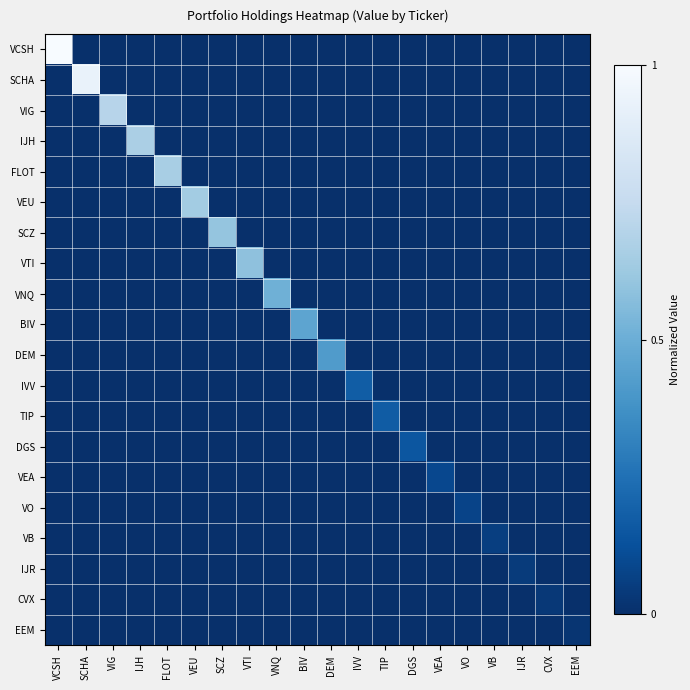

Reading right to left, extract all data points from this chart.

VCSH: EEM=0.0	CVX=0.0	IJR=0.0	VB=0.0	VO=0.0	VEA=0.0	DGS=0.0	TIP=0.0	IVV=0.0	DEM=0.0	BIV=0.0	VNQ=0.0	VTI=0.0	SCZ=0.0	VEU=0.0	FLOT=0.0	IJH=0.0	VIG=0.0	SCHA=0.0	VCSH=1.0
SCHA: EEM=0.0	CVX=0.0	IJR=0.0	VB=0.0	VO=0.0	VEA=0.0	DGS=0.0	TIP=0.0	IVV=0.0	DEM=0.0	BIV=0.0	VNQ=0.0	VTI=0.0	SCZ=0.0	VEU=0.0	FLOT=0.0	IJH=0.0	VIG=0.0	SCHA=0.9	VCSH=0.0
VIG: EEM=0.0	CVX=0.0	IJR=0.0	VB=0.0	VO=0.0	VEA=0.0	DGS=0.0	TIP=0.0	IVV=0.0	DEM=0.0	BIV=0.0	VNQ=0.0	VTI=0.0	SCZ=0.0	VEU=0.0	FLOT=0.0	IJH=0.0	VIG=0.7	SCHA=0.0	VCSH=0.0
IJH: EEM=0.0	CVX=0.0	IJR=0.0	VB=0.0	VO=0.0	VEA=0.0	DGS=0.0	TIP=0.0	IVV=0.0	DEM=0.0	BIV=0.0	VNQ=0.0	VTI=0.0	SCZ=0.0	VEU=0.0	FLOT=0.0	IJH=0.7	VIG=0.0	SCHA=0.0	VCSH=0.0
FLOT: EEM=0.0	CVX=0.0	IJR=0.0	VB=0.0	VO=0.0	VEA=0.0	DGS=0.0	TIP=0.0	IVV=0.0	DEM=0.0	BIV=0.0	VNQ=0.0	VTI=0.0	SCZ=0.0	VEU=0.0	FLOT=0.7	IJH=0.0	VIG=0.0	SCHA=0.0	VCSH=0.0
VEU: EEM=0.0	CVX=0.0	IJR=0.0	VB=0.0	VO=0.0	VEA=0.0	DGS=0.0	TIP=0.0	IVV=0.0	DEM=0.0	BIV=0.0	VNQ=0.0	VTI=0.0	SCZ=0.0	VEU=0.6	FLOT=0.0	IJH=0.0	VIG=0.0	SCHA=0.0	VCSH=0.0
SCZ: EEM=0.0	CVX=0.0	IJR=0.0	VB=0.0	VO=0.0	VEA=0.0	DGS=0.0	TIP=0.0	IVV=0.0	DEM=0.0	BIV=0.0	VNQ=0.0	VTI=0.0	SCZ=0.6	VEU=0.0	FLOT=0.0	IJH=0.0	VIG=0.0	SCHA=0.0	VCSH=0.0
VTI: EEM=0.0	CVX=0.0	IJR=0.0	VB=0.0	VO=0.0	VEA=0.0	DGS=0.0	TIP=0.0	IVV=0.0	DEM=0.0	BIV=0.0	VNQ=0.0	VTI=0.6	SCZ=0.0	VEU=0.0	FLOT=0.0	IJH=0.0	VIG=0.0	SCHA=0.0	VCSH=0.0
VNQ: EEM=0.0	CVX=0.0	IJR=0.0	VB=0.0	VO=0.0	VEA=0.0	DGS=0.0	TIP=0.0	IVV=0.0	DEM=0.0	BIV=0.0	VNQ=0.5	VTI=0.0	SCZ=0.0	VEU=0.0	FLOT=0.0	IJH=0.0	VIG=0.0	SCHA=0.0	VCSH=0.0
BIV: EEM=0.0	CVX=0.0	IJR=0.0	VB=0.0	VO=0.0	VEA=0.0	DGS=0.0	TIP=0.0	IVV=0.0	DEM=0.0	BIV=0.5	VNQ=0.0	VTI=0.0	SCZ=0.0	VEU=0.0	FLOT=0.0	IJH=0.0	VIG=0.0	SCHA=0.0	VCSH=0.0
DEM: EEM=0.0	CVX=0.0	IJR=0.0	VB=0.0	VO=0.0	VEA=0.0	DGS=0.0	TIP=0.0	IVV=0.0	DEM=0.4	BIV=0.0	VNQ=0.0	VTI=0.0	SCZ=0.0	VEU=0.0	FLOT=0.0	IJH=0.0	VIG=0.0	SCHA=0.0	VCSH=0.0
IVV: EEM=0.0	CVX=0.0	IJR=0.0	VB=0.0	VO=0.0	VEA=0.0	DGS=0.0	TIP=0.0	IVV=0.2	DEM=0.0	BIV=0.0	VNQ=0.0	VTI=0.0	SCZ=0.0	VEU=0.0	FLOT=0.0	IJH=0.0	VIG=0.0	SCHA=0.0	VCSH=0.0
TIP: EEM=0.0	CVX=0.0	IJR=0.0	VB=0.0	VO=0.0	VEA=0.0	DGS=0.0	TIP=0.2	IVV=0.0	DEM=0.0	BIV=0.0	VNQ=0.0	VTI=0.0	SCZ=0.0	VEU=0.0	FLOT=0.0	IJH=0.0	VIG=0.0	SCHA=0.0	VCSH=0.0
DGS: EEM=0.0	CVX=0.0	IJR=0.0	VB=0.0	VO=0.0	VEA=0.0	DGS=0.1	TIP=0.0	IVV=0.0	DEM=0.0	BIV=0.0	VNQ=0.0	VTI=0.0	SCZ=0.0	VEU=0.0	FLOT=0.0	IJH=0.0	VIG=0.0	SCHA=0.0	VCSH=0.0
VEA: EEM=0.0	CVX=0.0	IJR=0.0	VB=0.0	VO=0.0	VEA=0.1	DGS=0.0	TIP=0.0	IVV=0.0	DEM=0.0	BIV=0.0	VNQ=0.0	VTI=0.0	SCZ=0.0	VEU=0.0	FLOT=0.0	IJH=0.0	VIG=0.0	SCHA=0.0	VCSH=0.0
VO: EEM=0.0	CVX=0.0	IJR=0.0	VB=0.0	VO=0.1	VEA=0.0	DGS=0.0	TIP=0.0	IVV=0.0	DEM=0.0	BIV=0.0	VNQ=0.0	VTI=0.0	SCZ=0.0	VEU=0.0	FLOT=0.0	IJH=0.0	VIG=0.0	SCHA=0.0	VCSH=0.0
VB: EEM=0.0	CVX=0.0	IJR=0.0	VB=0.1	VO=0.0	VEA=0.0	DGS=0.0	TIP=0.0	IVV=0.0	DEM=0.0	BIV=0.0	VNQ=0.0	VTI=0.0	SCZ=0.0	VEU=0.0	FLOT=0.0	IJH=0.0	VIG=0.0	SCHA=0.0	VCSH=0.0
IJR: EEM=0.0	CVX=0.0	IJR=0.0	VB=0.0	VO=0.0	VEA=0.0	DGS=0.0	TIP=0.0	IVV=0.0	DEM=0.0	BIV=0.0	VNQ=0.0	VTI=0.0	SCZ=0.0	VEU=0.0	FLOT=0.0	IJH=0.0	VIG=0.0	SCHA=0.0	VCSH=0.0
CVX: EEM=0.0	CVX=0.0	IJR=0.0	VB=0.0	VO=0.0	VEA=0.0	DGS=0.0	TIP=0.0	IVV=0.0	DEM=0.0	BIV=0.0	VNQ=0.0	VTI=0.0	SCZ=0.0	VEU=0.0	FLOT=0.0	IJH=0.0	VIG=0.0	SCHA=0.0	VCSH=0.0
EEM: EEM=0.0	CVX=0.0	IJR=0.0	VB=0.0	VO=0.0	VEA=0.0	DGS=0.0	TIP=0.0	IVV=0.0	DEM=0.0	BIV=0.0	VNQ=0.0	VTI=0.0	SCZ=0.0	VEU=0.0	FLOT=0.0	IJH=0.0	VIG=0.0	SCHA=0.0	VCSH=0.0